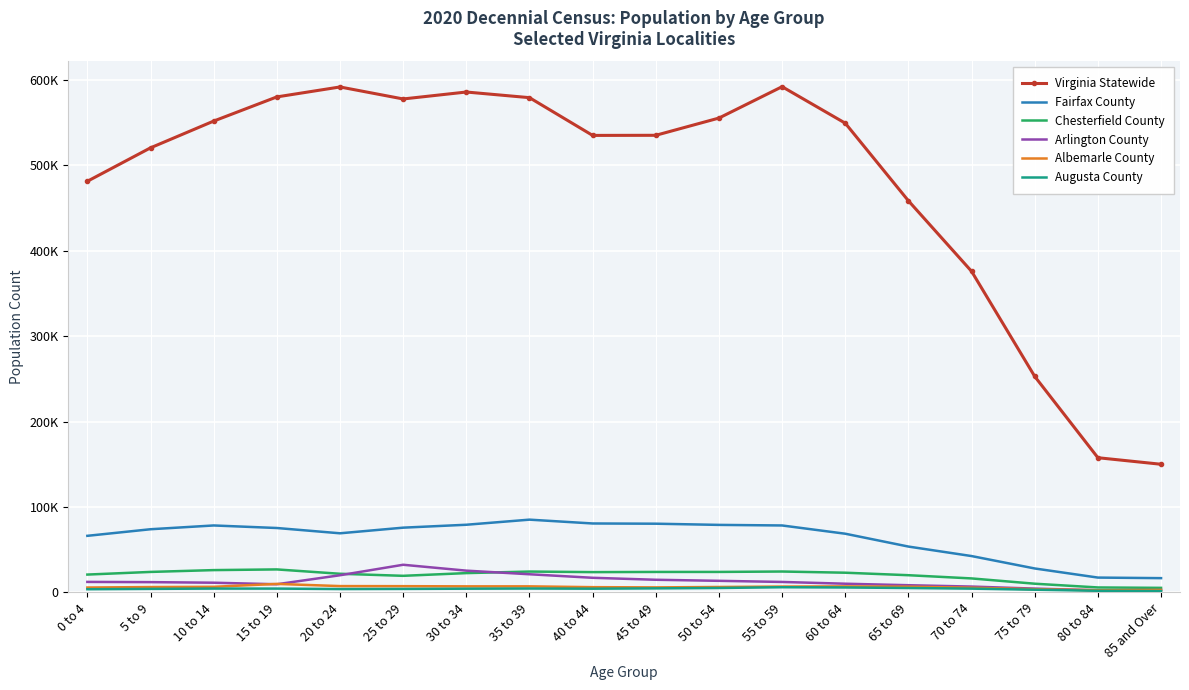

At which category does the chart reach its peak across all series?

55 to 59